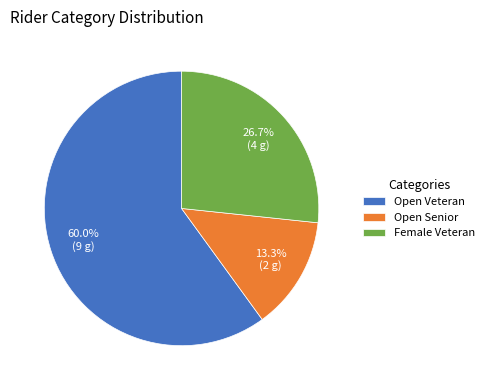

Which slice represents more than half of the pie?

Open Veteran